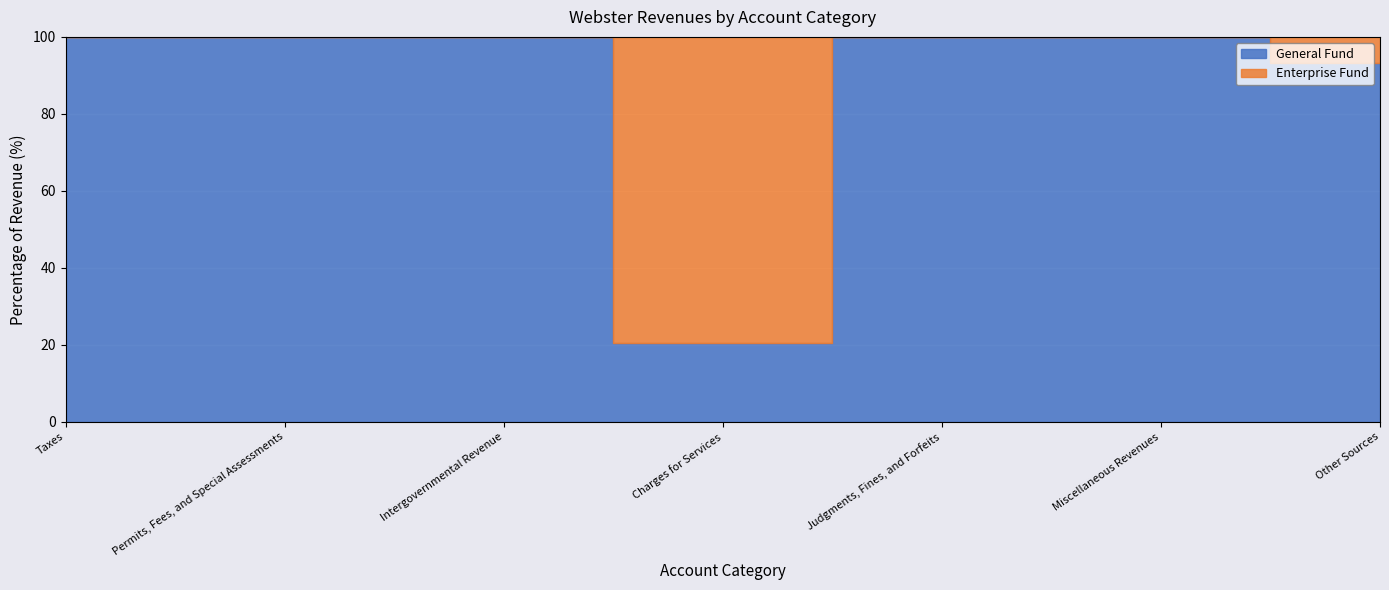

Which series has the widest spread of values?

Enterprise